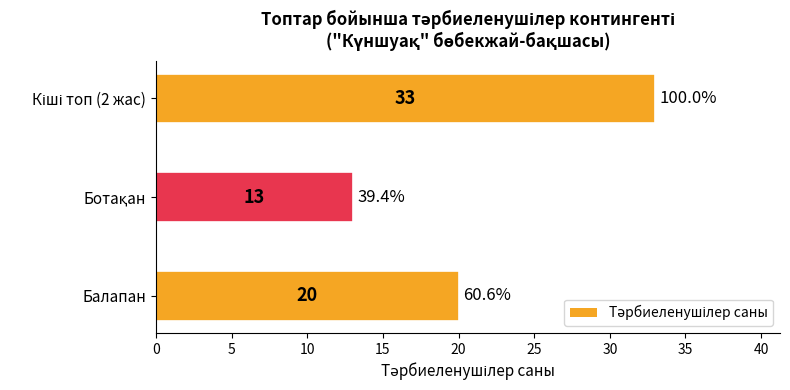

What is the maximum value shown in the chart?

33